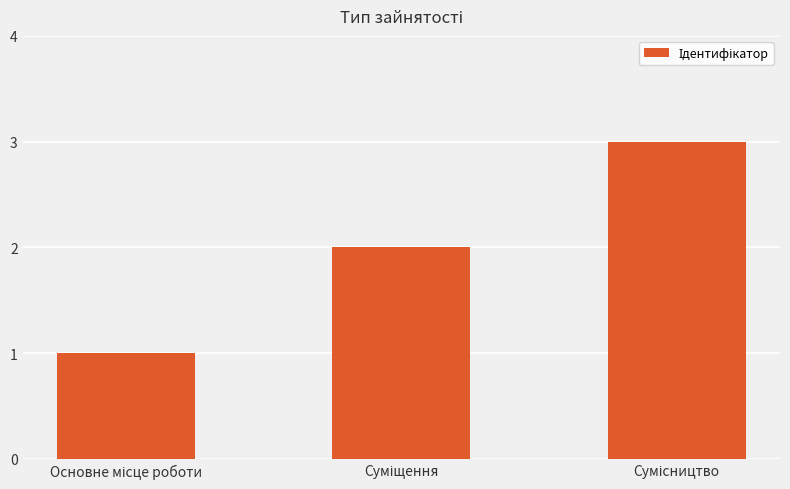

What is the sum of all values?

6